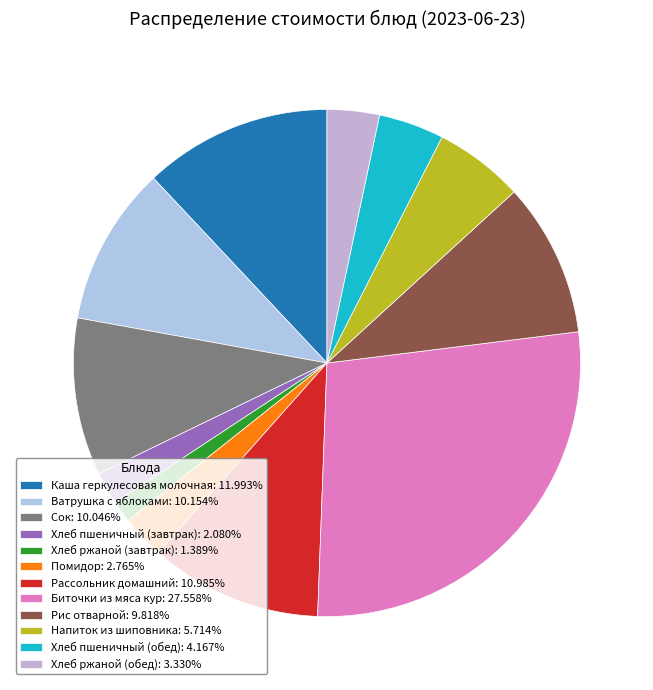

Count the number of slices in the pie.

12